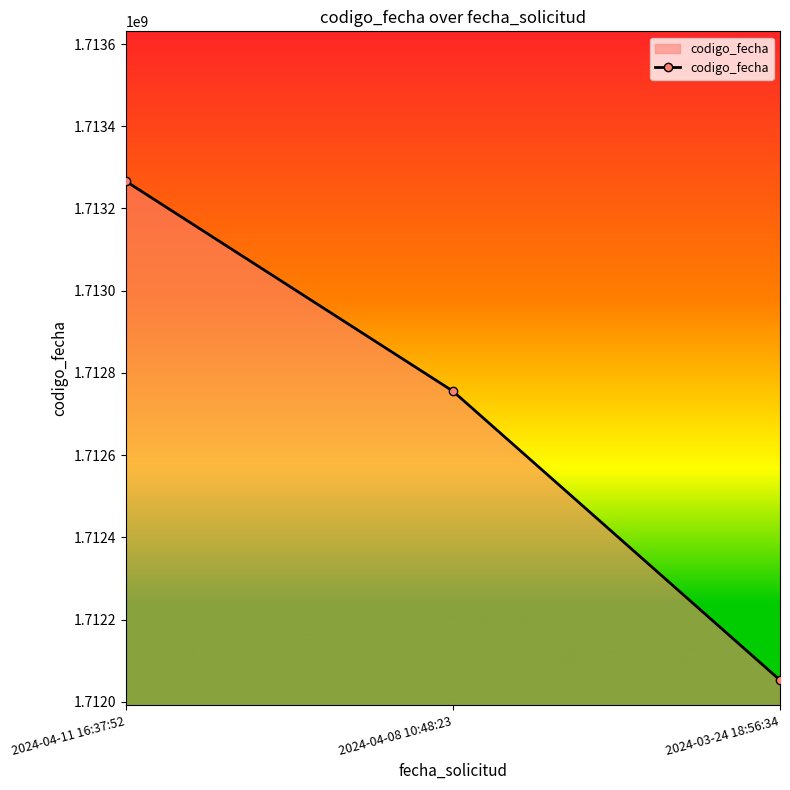

What is the maximum value shown in the chart?

1713266726